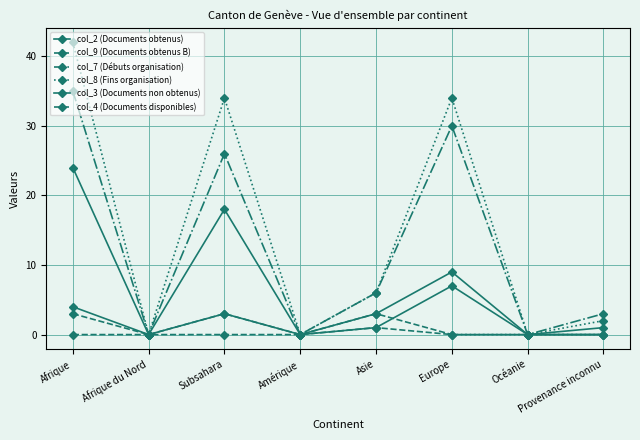

At which category is the sum across all series the highest?

Afrique